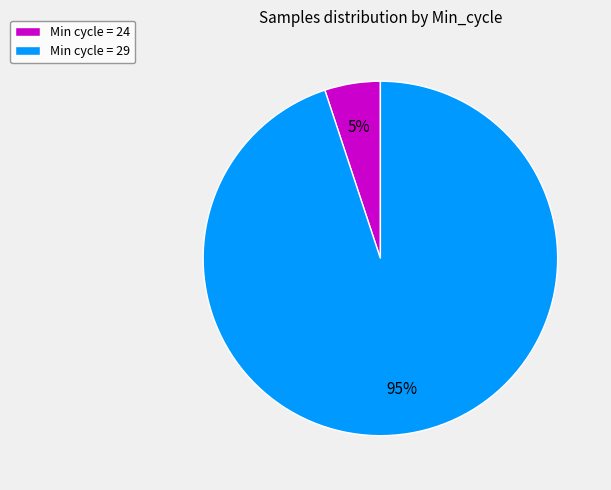

True or false: Min cycle = 24 accounts for 15% of the total.

False